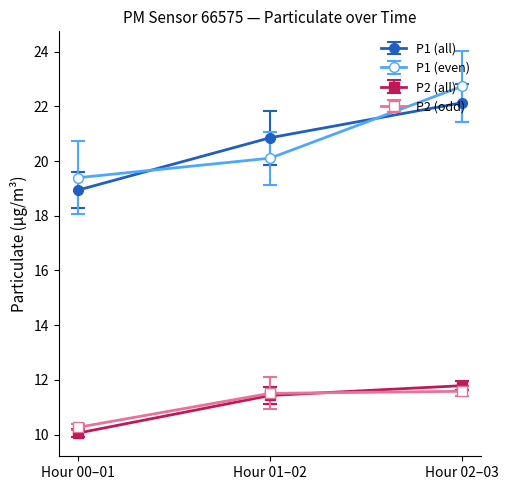

Where does the P2 (odd) series first go above 11?

Hour 01–02